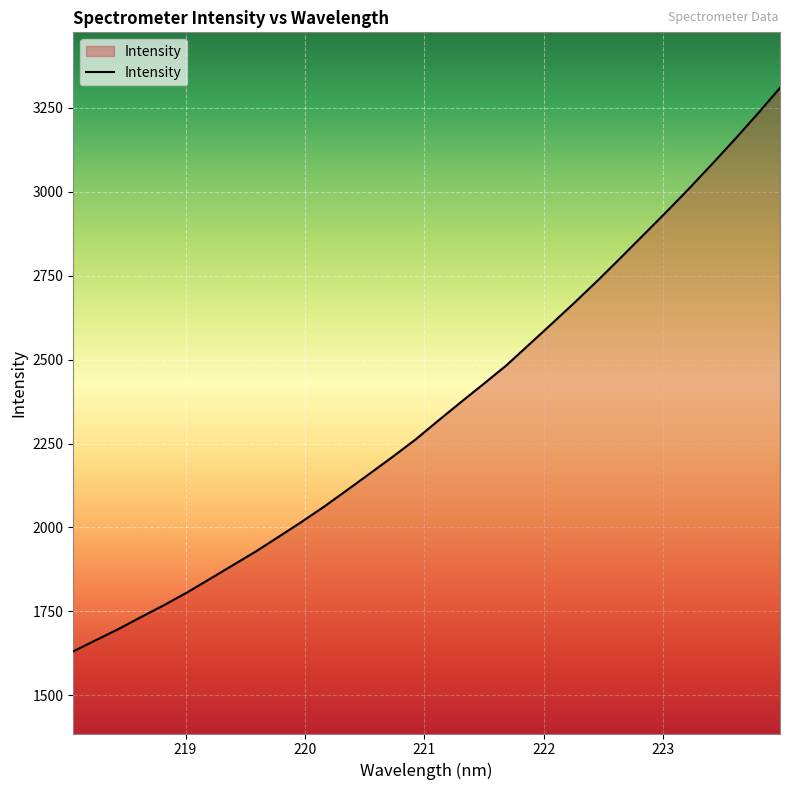

What is the difference between the second highest and minimum values?

1599.5